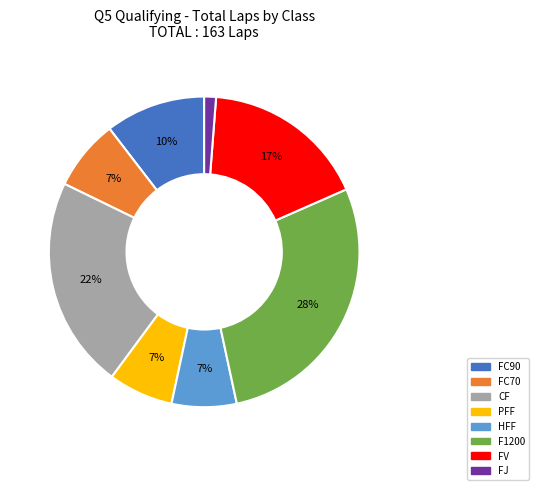

To the nearest percent, what is the difference between the largest and smallest slice percentages?

27%